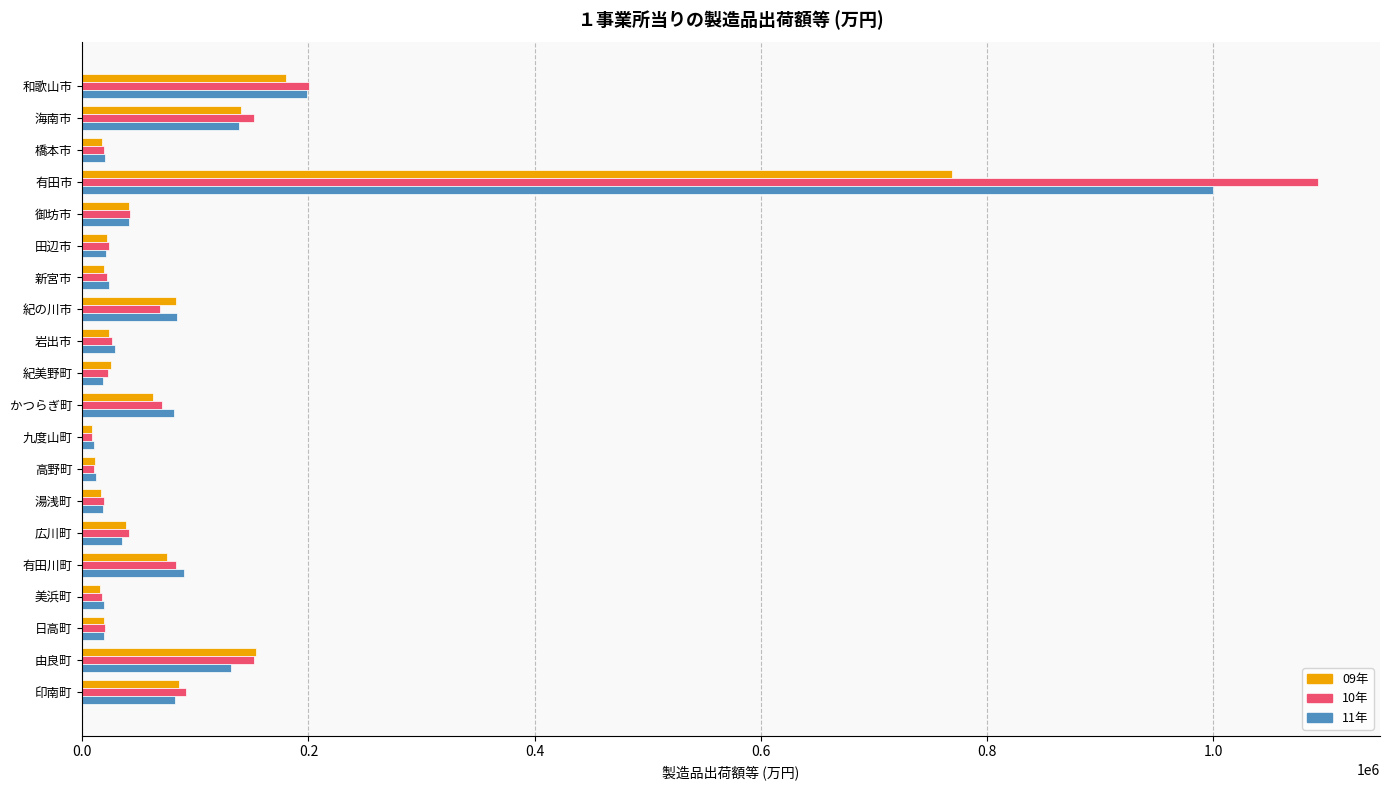

What is the smallest value displayed?

8599.7